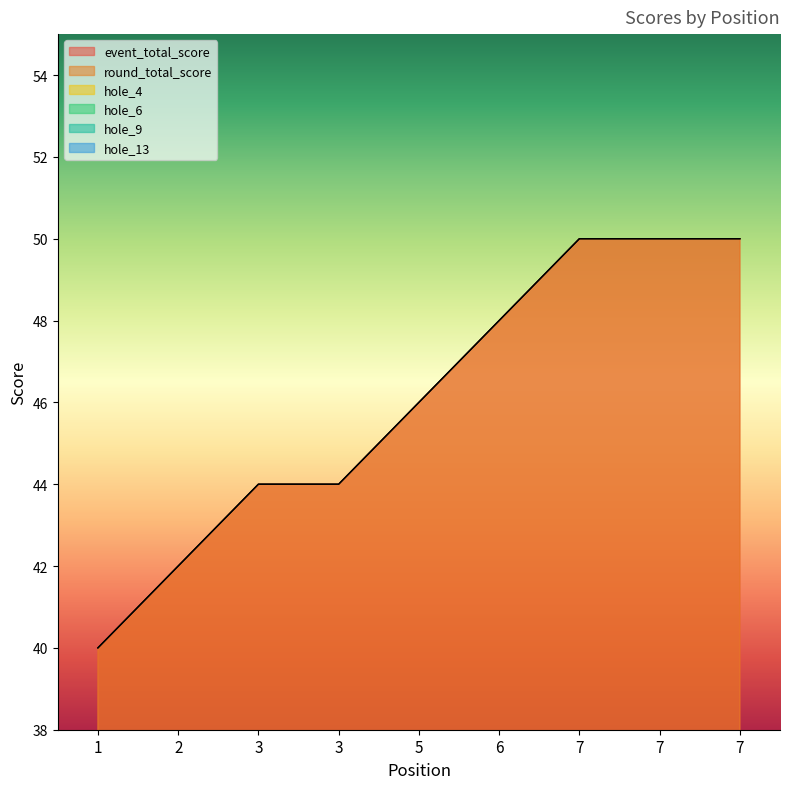

Reading left to right, what are all the values shown in this chart?

event_total_score: 1=40	2=42	3=44	3=44	5=46	6=48	7=50	7=50	7=50
round_total_score: 1=40	2=42	3=44	3=44	5=46	6=48	7=50	7=50	7=50
hole_4: 1=2	2=3	3=3	3=3	5=3	6=3	7=3	7=3	7=4
hole_6: 1=2	2=2	3=2	3=3	5=2	6=2	7=4	7=2	7=2
hole_9: 1=3	2=2	3=3	3=3	5=3	6=3	7=3	7=3	7=4
hole_13: 1=1	2=3	3=2	3=3	5=2	6=2	7=3	7=2	7=3